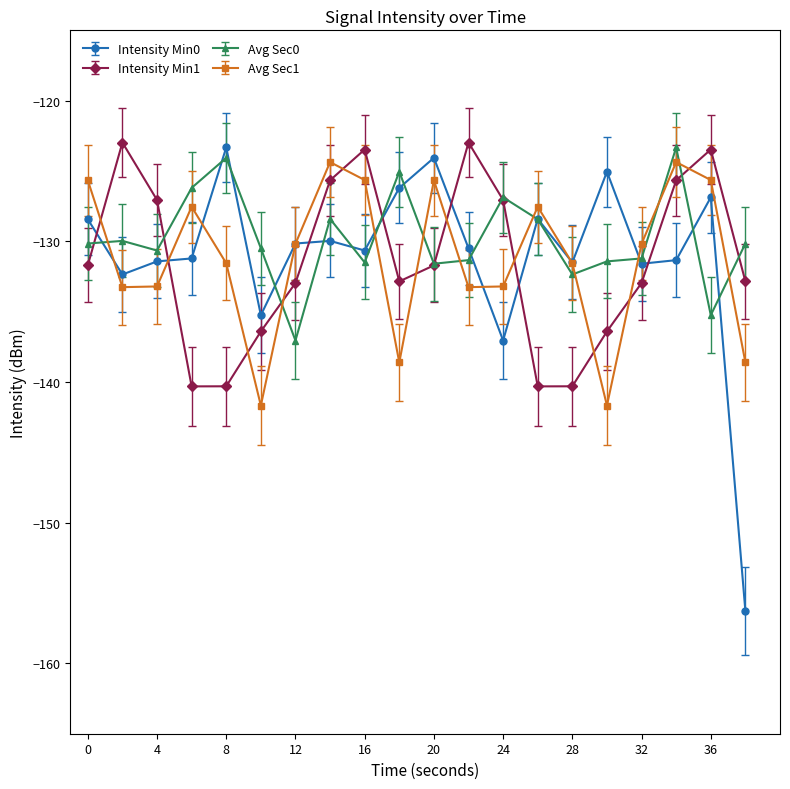

After their last crossing, which series has the higher values: Intensity Min1 or Intensity Min0?

Intensity Min1